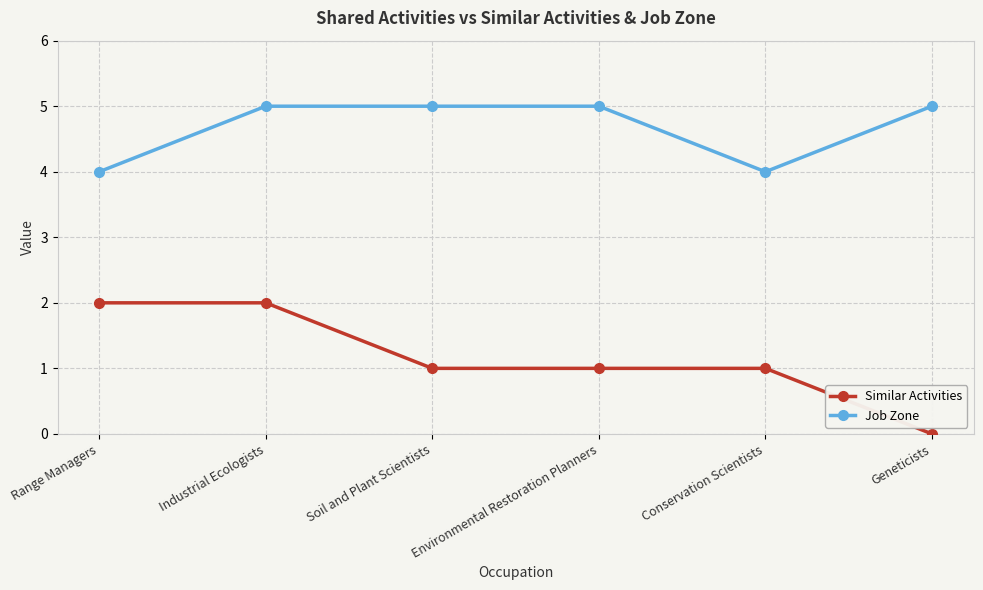

Reading right to left, extract all data points from this chart.

Similar Activities: Geneticists=0	Conservation Scientists=1	Environmental Restoration Planners=1	Soil and Plant Scientists=1	Industrial Ecologists=2	Range Managers=2
Job Zone: Geneticists=5	Conservation Scientists=4	Environmental Restoration Planners=5	Soil and Plant Scientists=5	Industrial Ecologists=5	Range Managers=4